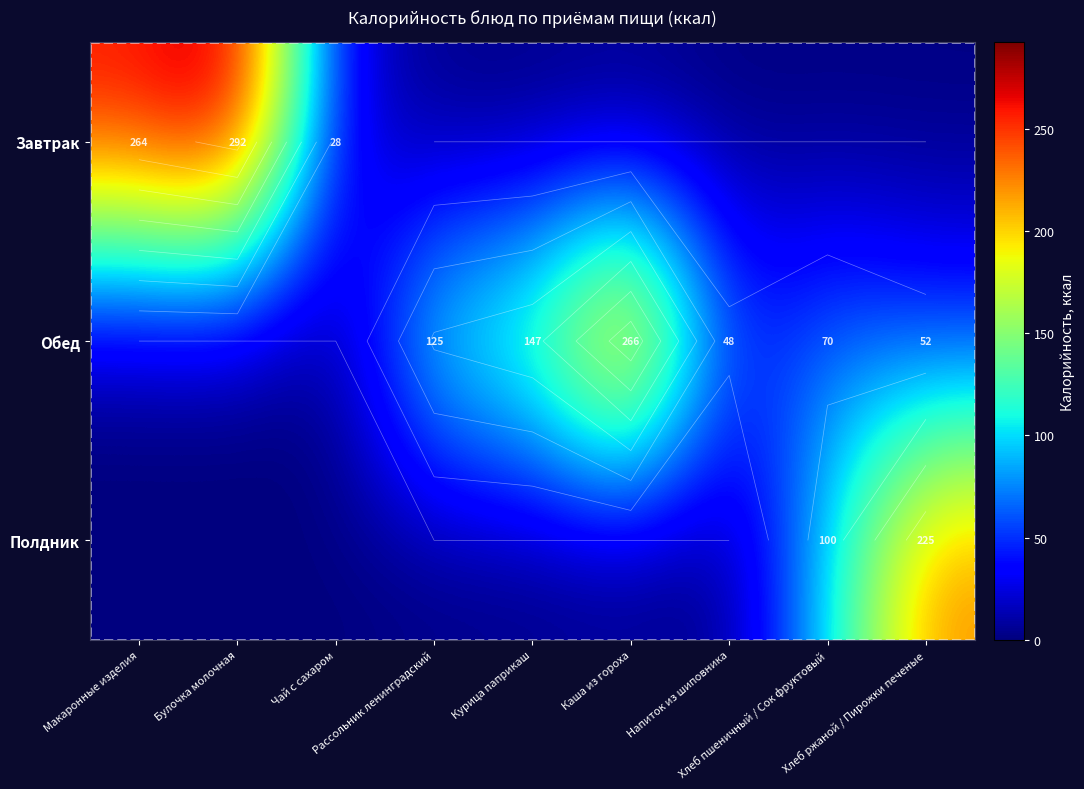

How many distinct data groups are displayed?

3